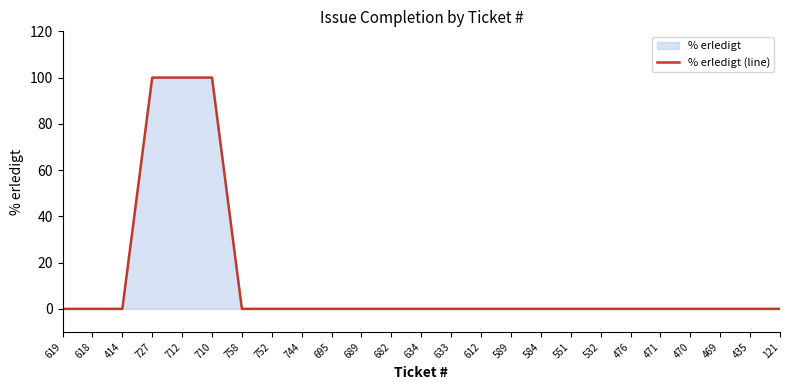

Rank the categories by value from lowest to highest.

619, 618, 414, 758, 752, 744, 695, 689, 682, 634, 633, 612, 589, 584, 551, 532, 476, 471, 470, 469, 435, 121, 727, 712, 710